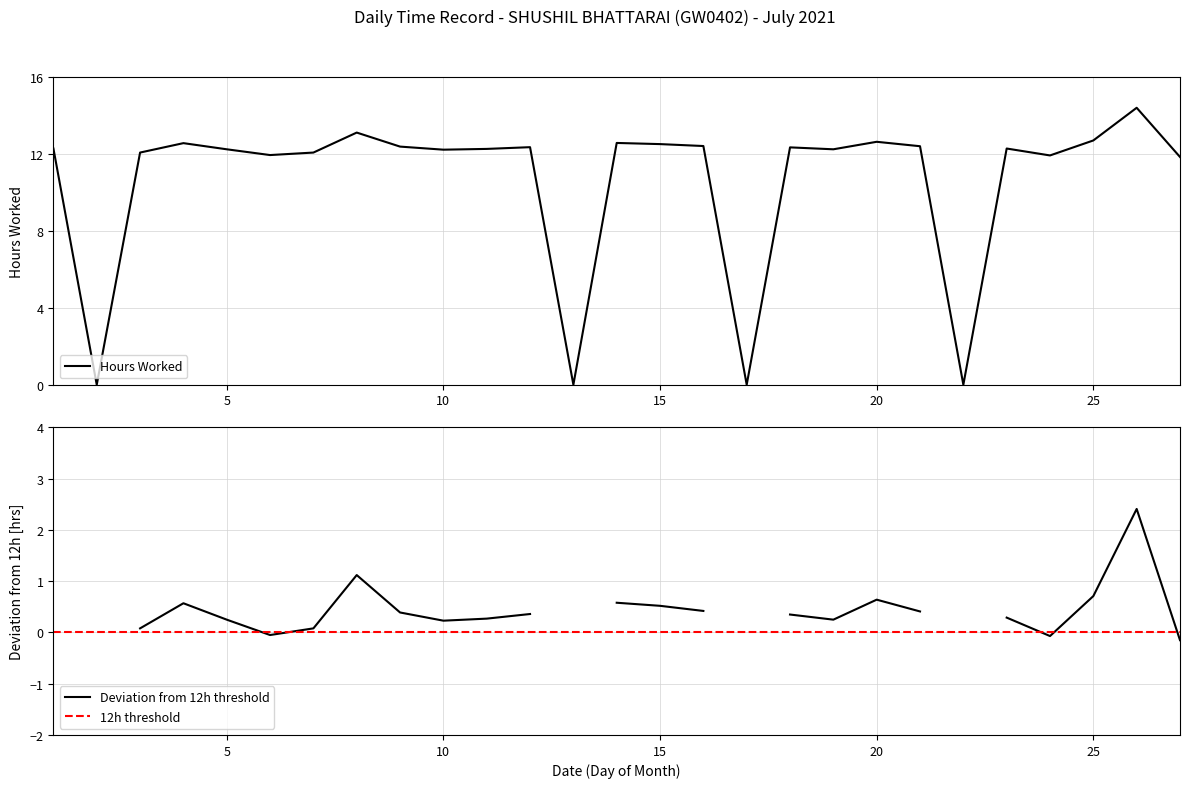

What is the difference between the values at 6 and 2?

11.9